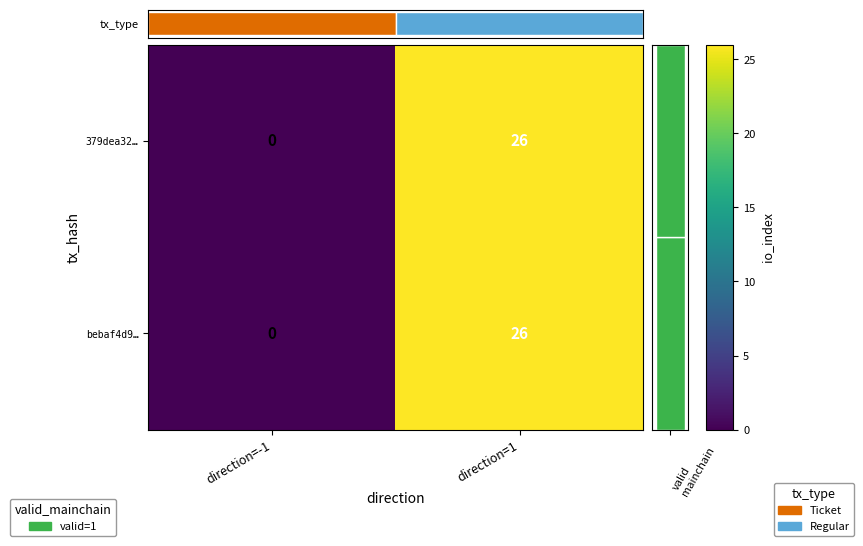

What is the total value across all series at direction=1?

52